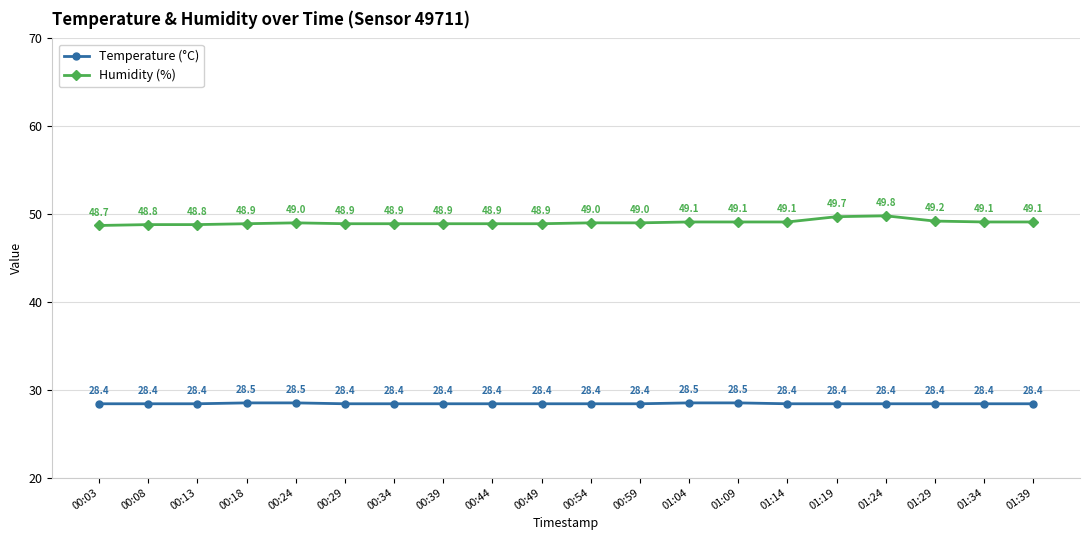

True or false: Temperature (°C) and Humidity (%) intersect in this chart.

False